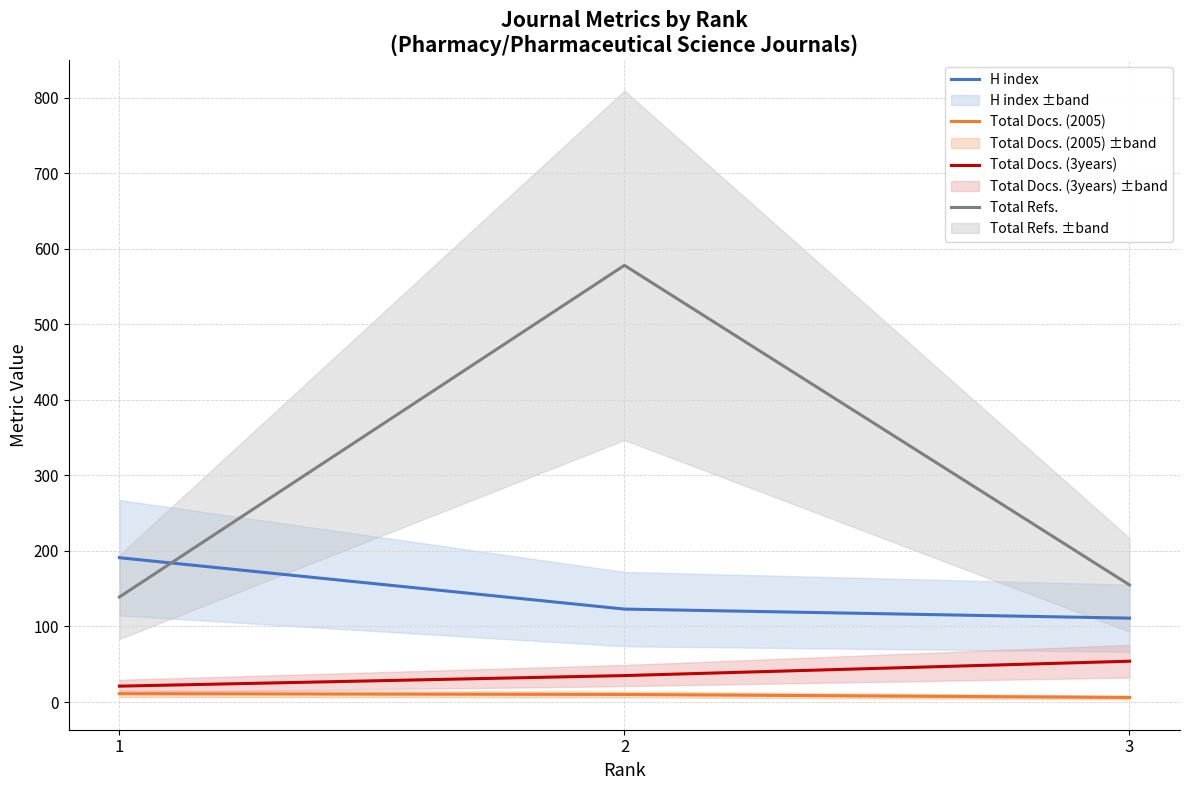

What is the maximum value for H index?

191